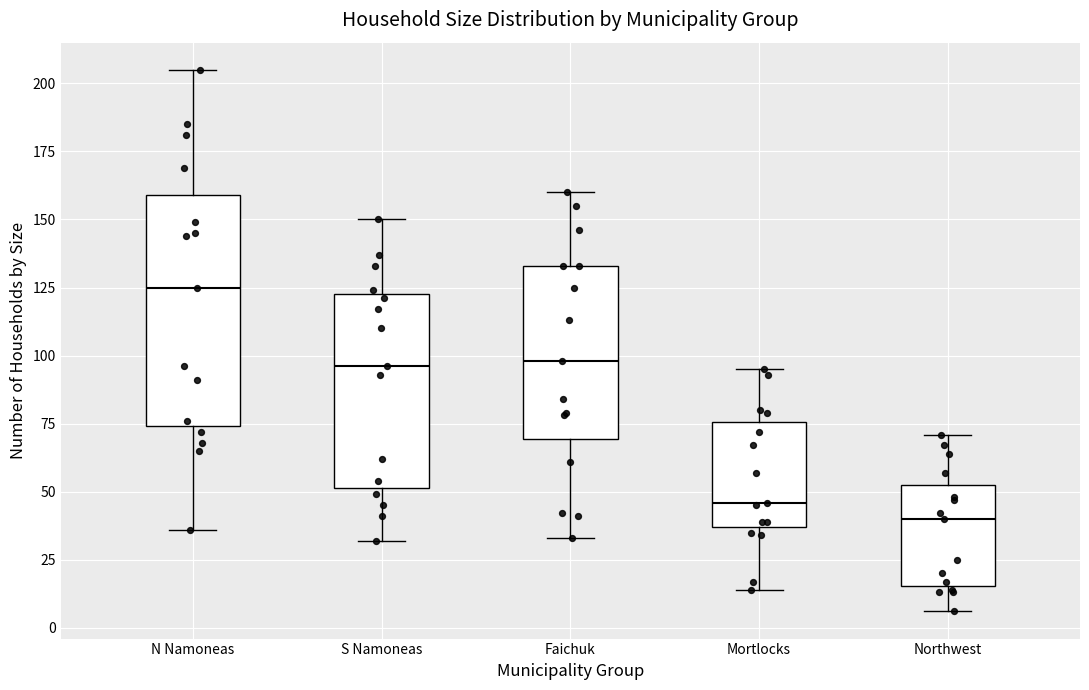

Comparing the boxes themselves (not the whiskers), which one is the tallest?

N Namoneas